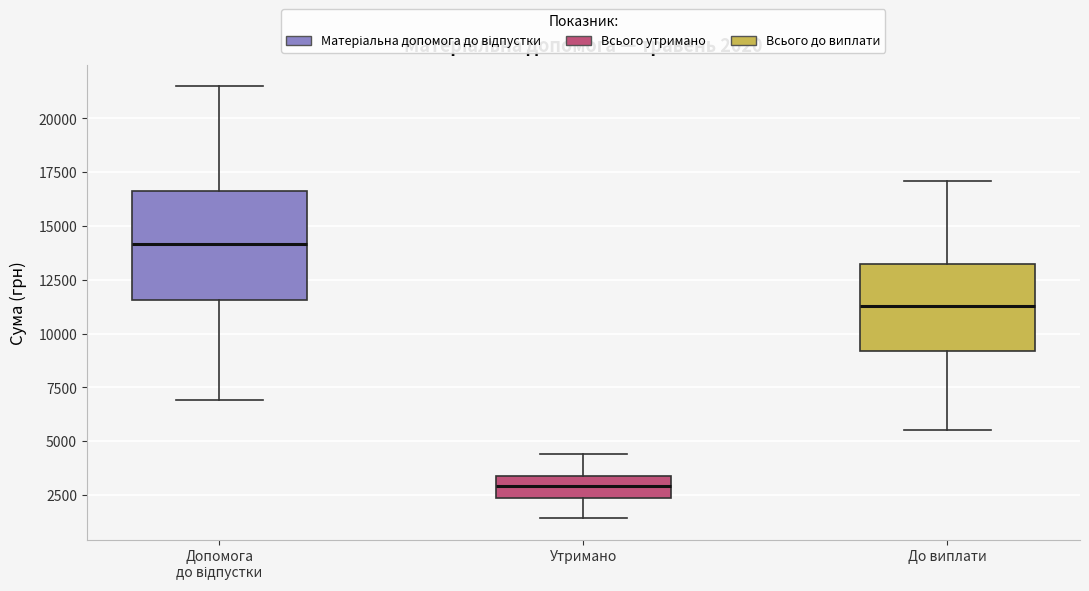

Which box has the lowest median line?

Утримано